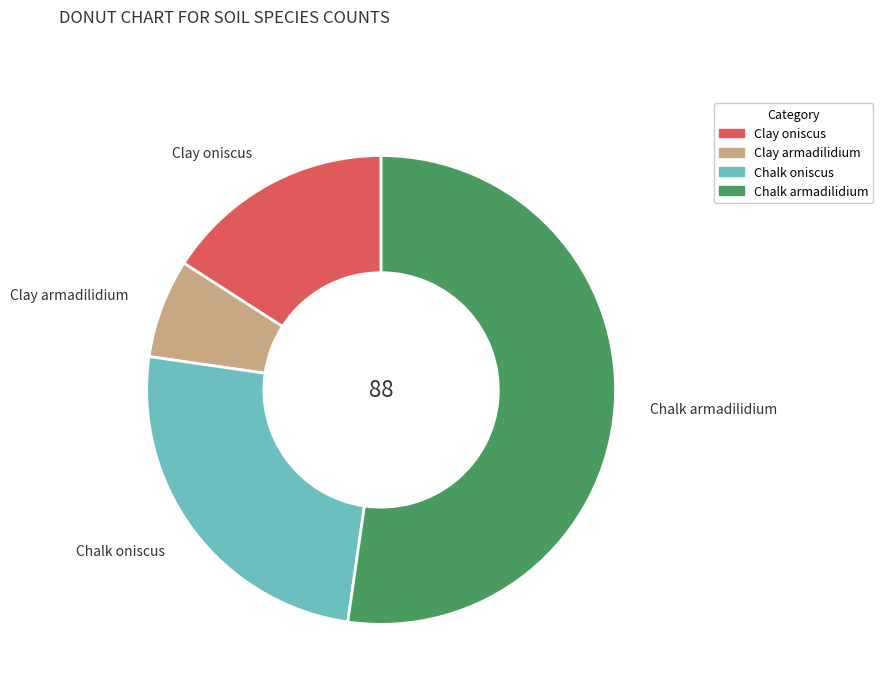

Combined, do Chalk armadilidium and Clay armadilidium account for over 50%?

Yes